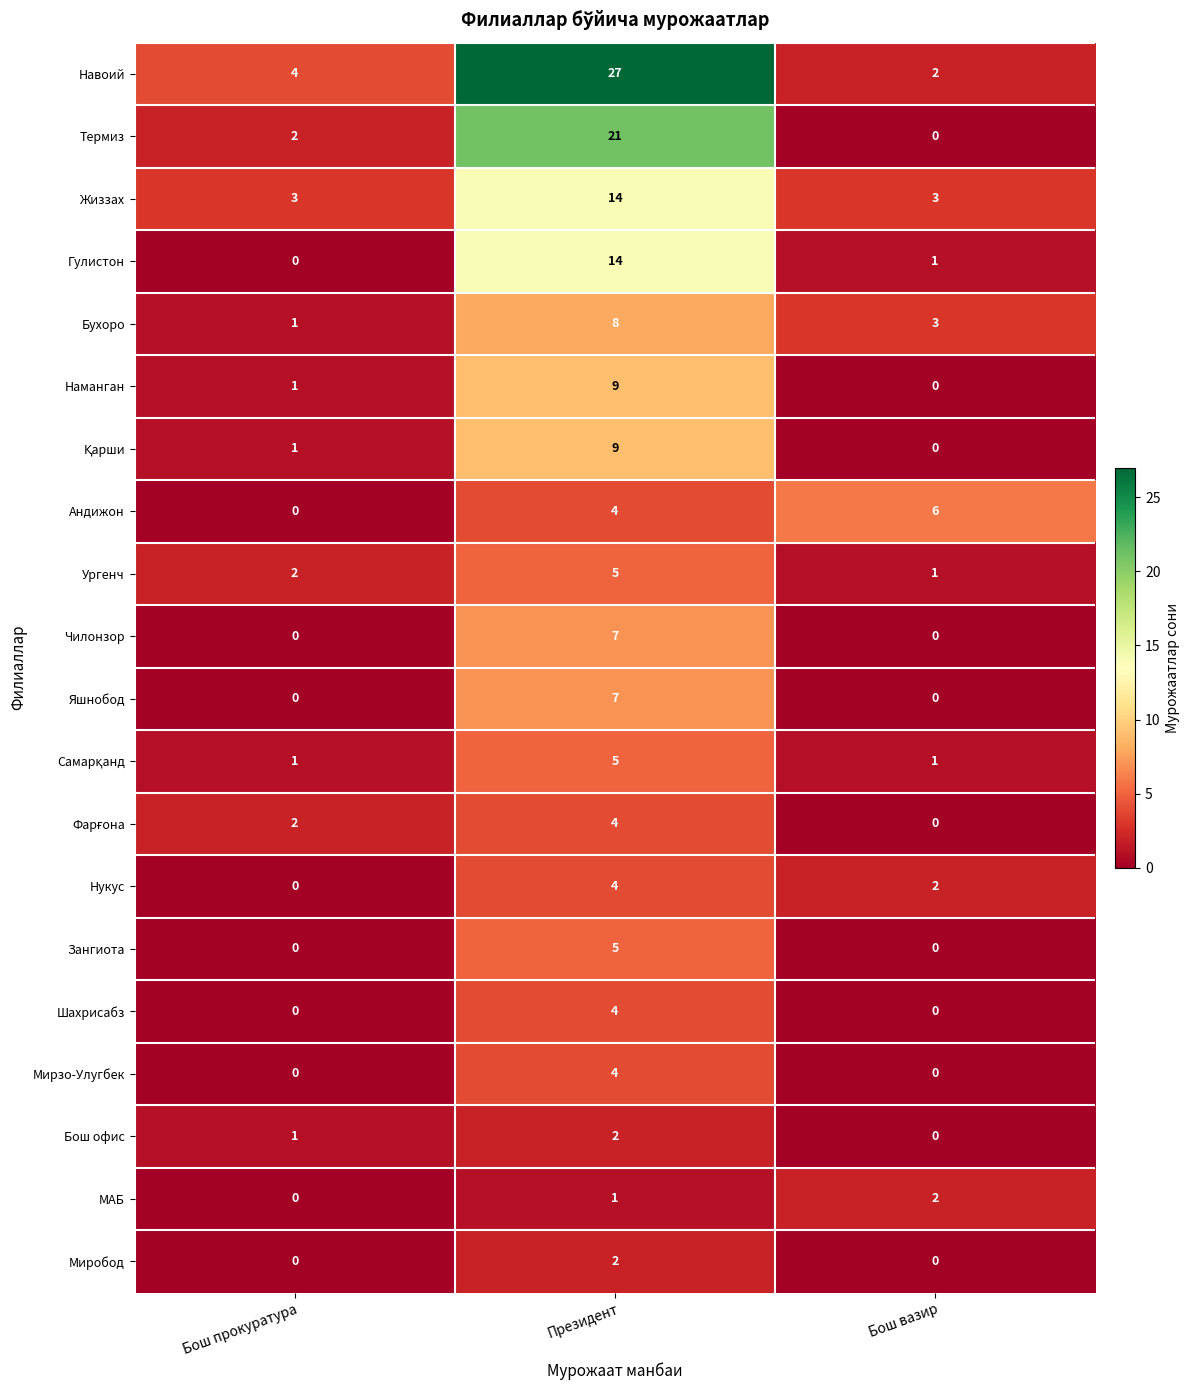

The Гулистон series shows 14 at Президент. True or false?

True